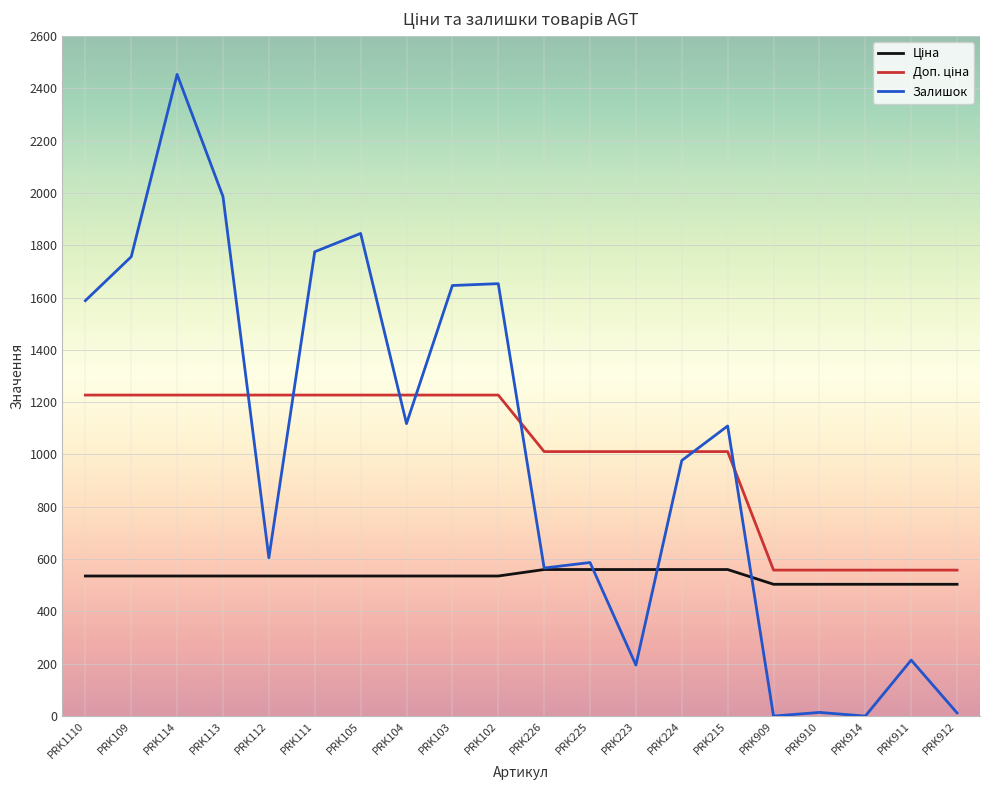

At which category is the sum across all series the highest?

PRK114